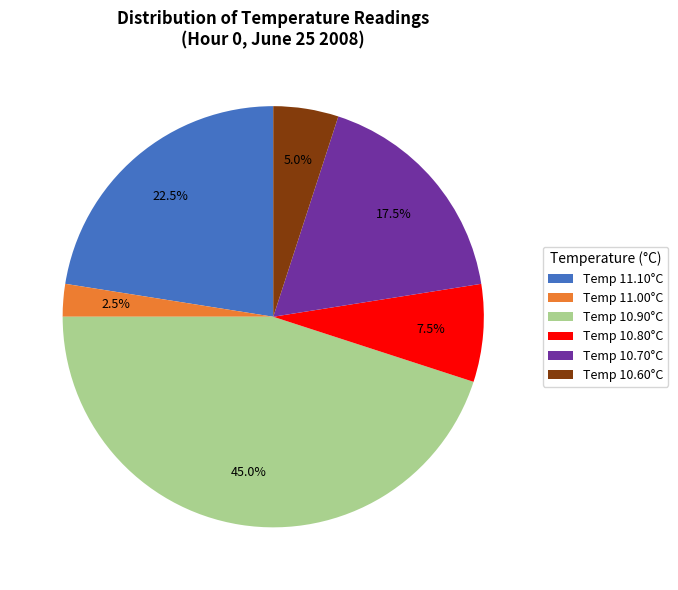

How many slices are in this pie chart?

6